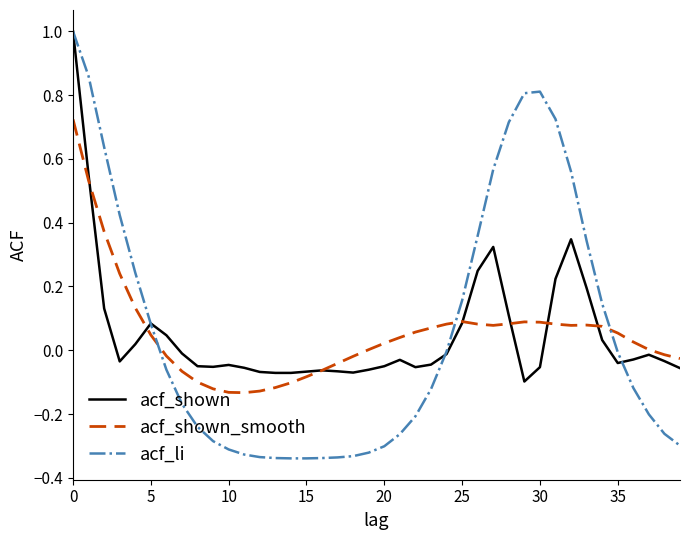

What is the highest value of the acf_shown series?

1.0